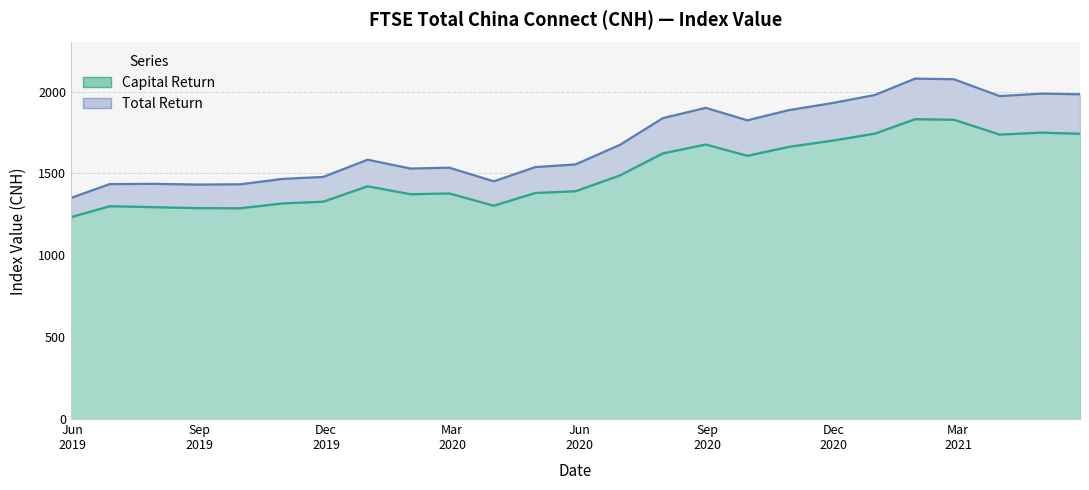

Rank the series at 2020-09-30 from lowest to highest value.

Capital Return, Total Return